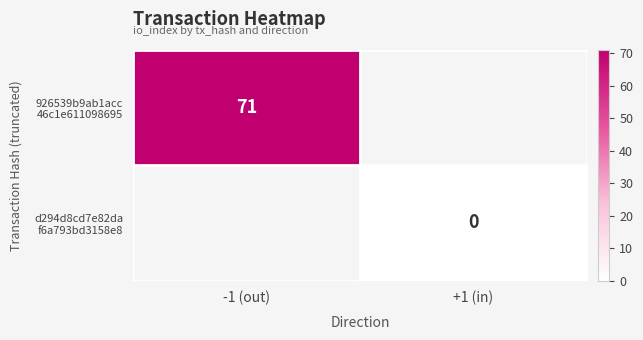

How many values in the 926539b9ab1acc 46c1e611098695 series are below 71?

1